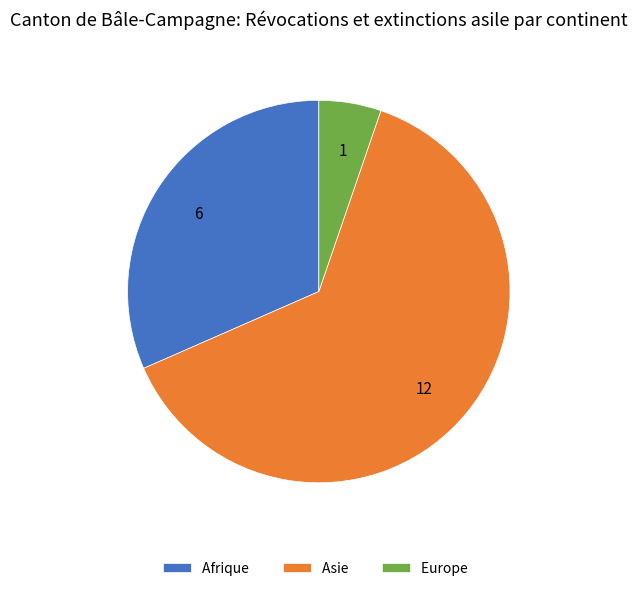

Which has a higher value, Afrique or Asie?

Asie